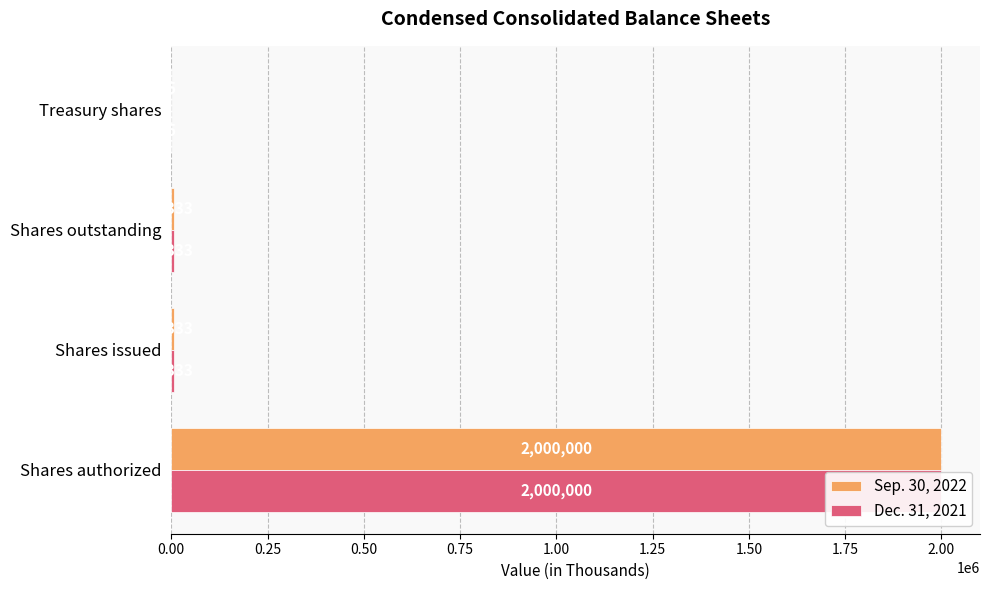

Reading right to left, list all the values displayed in this chart.

Sep. 30, 2022: 5	6333	6333	2000000
Dec. 31, 2021: 5	6333	6333	2000000